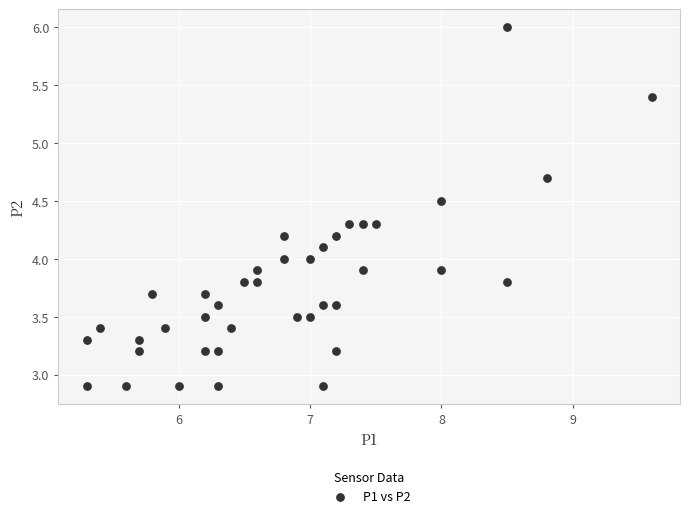

What is the range of Y values (max minus min)?

3.1